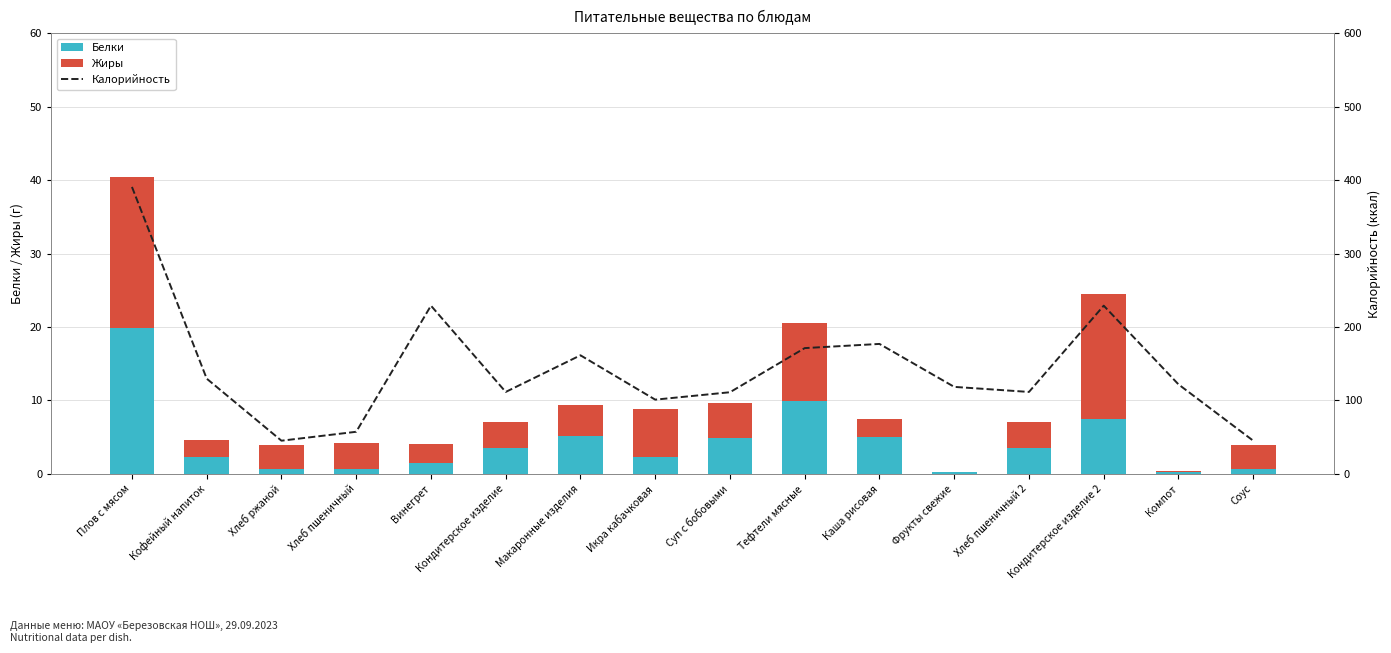

Between Икра кабачковая and Хлеб пшеничный 2, which series saw the biggest shift?

Калорийность